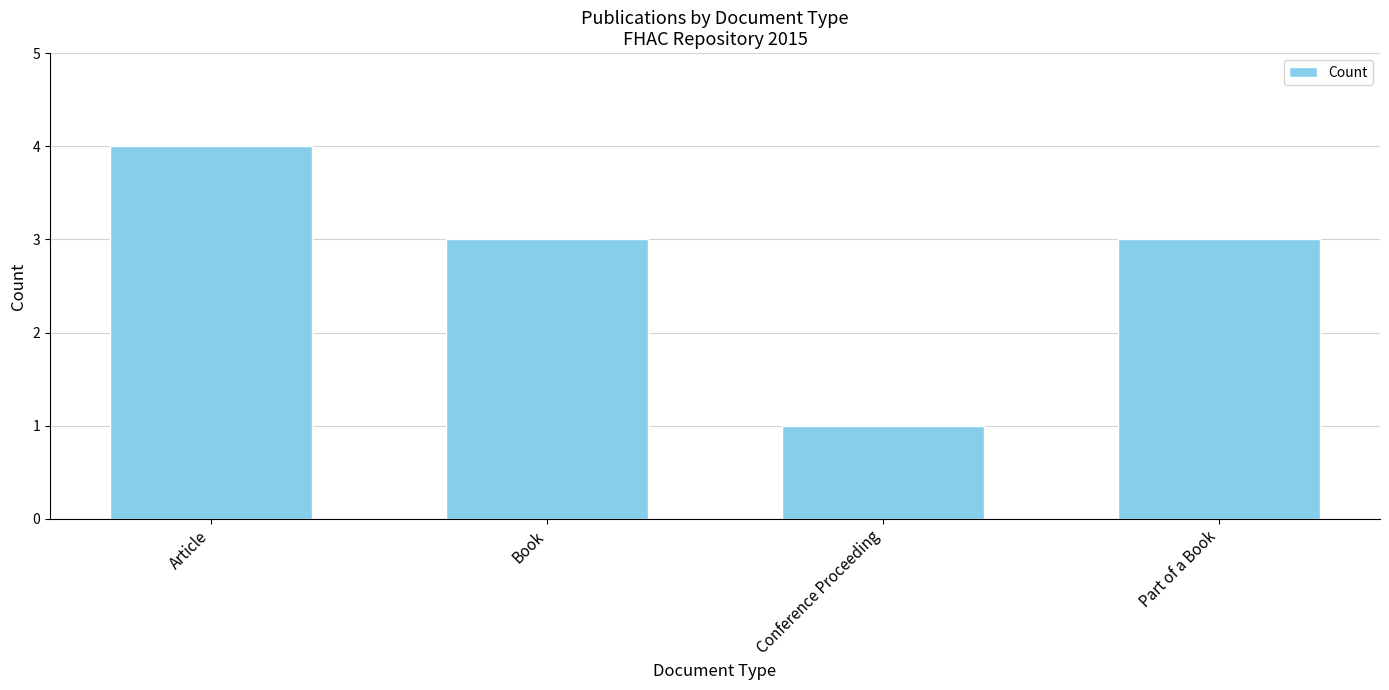

Which category has the lowest value across all series?

Conference Proceeding